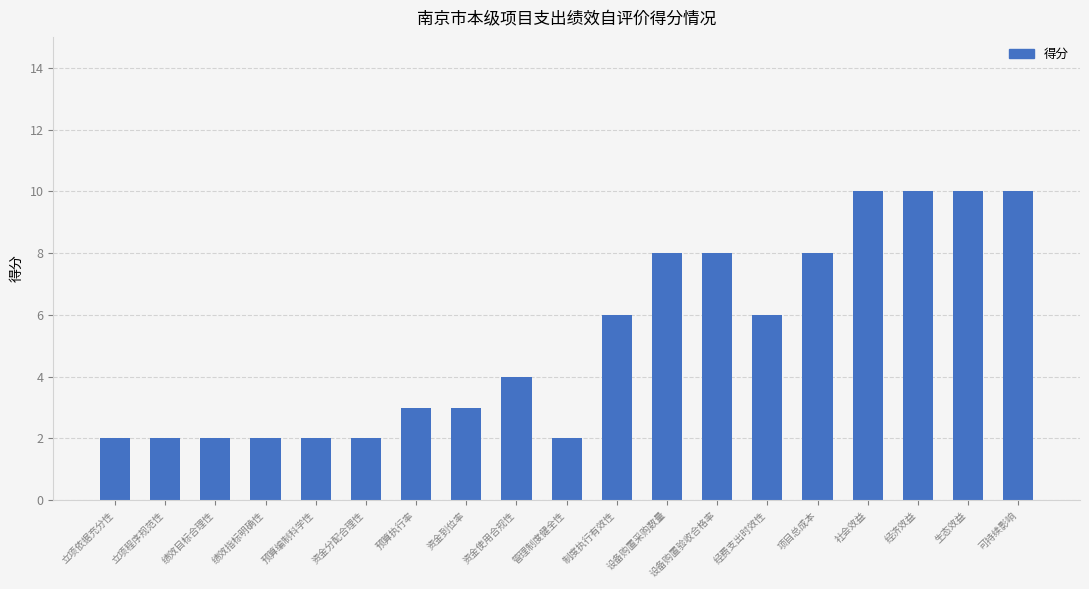

What is the maximum value shown in the chart?

10